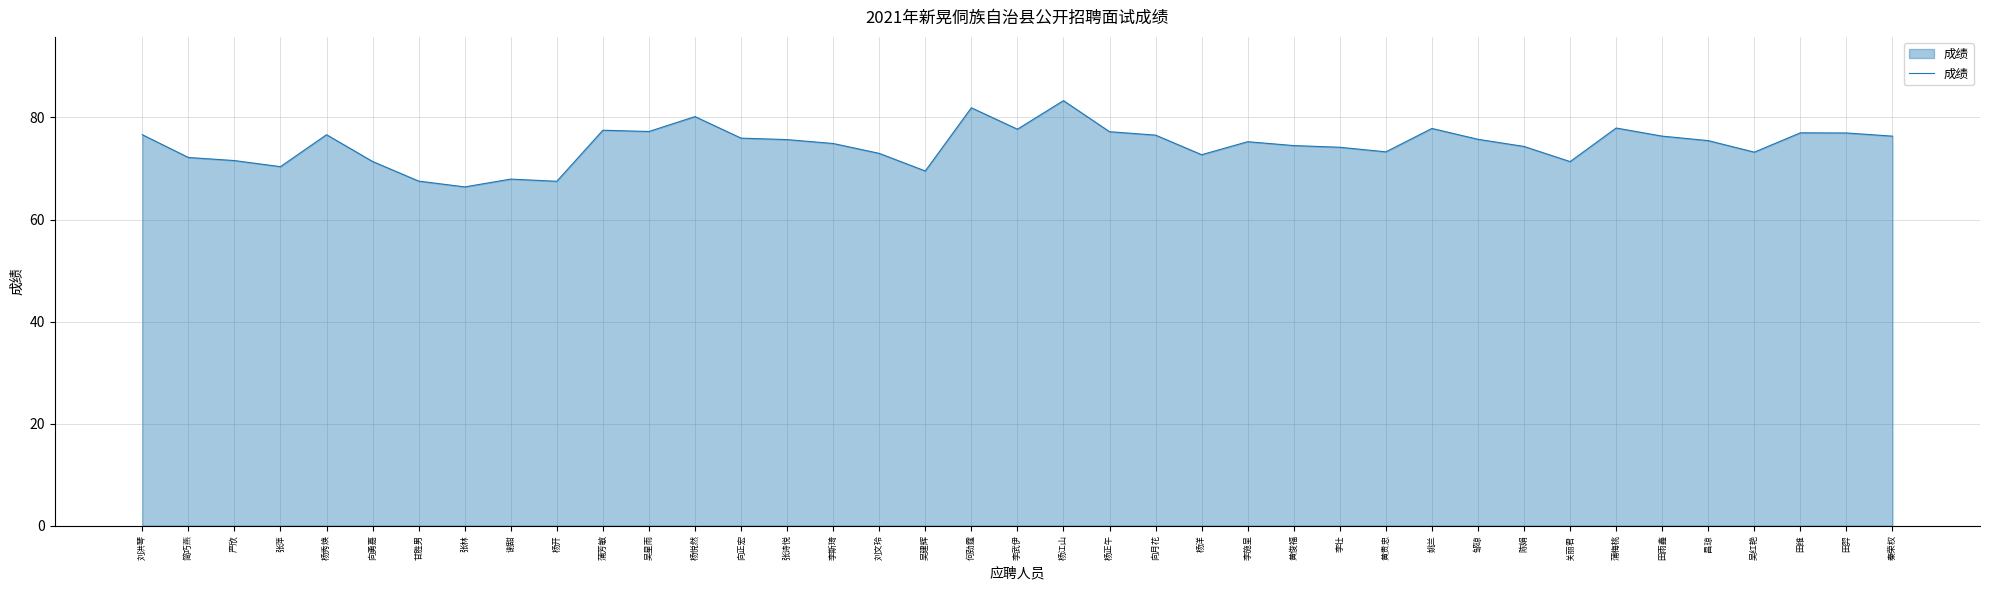

What is the smallest value displayed?

66.4